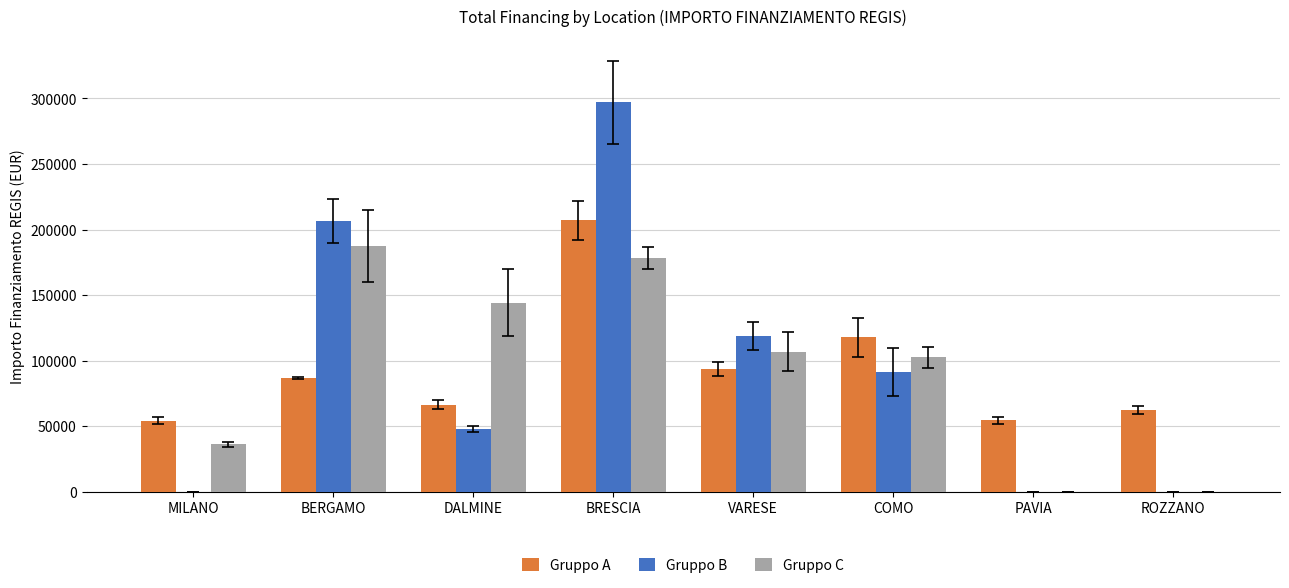

What is the sum of the Gruppo C values at ROZZANO and BERGAMO?

187321.8